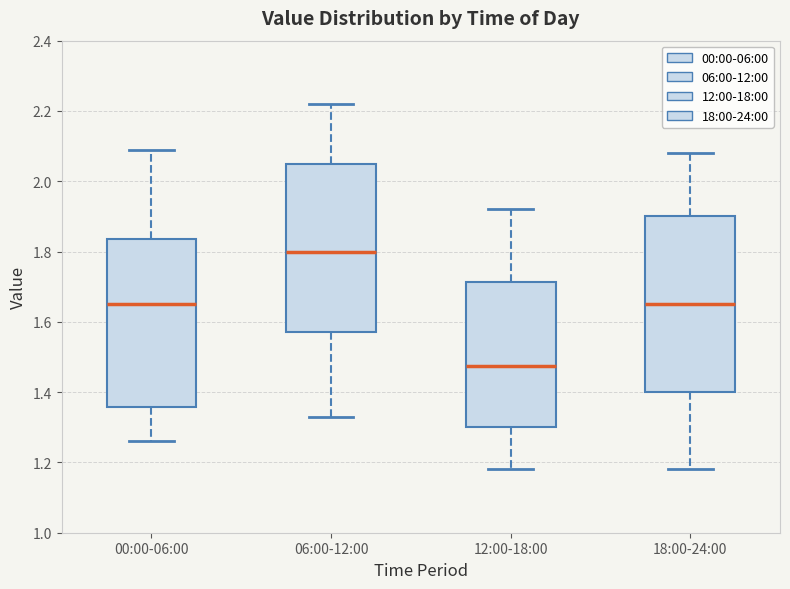

Where is the lower edge of the box for 12:00-18:00 on the y-axis? The values are not printed on the chart, so give them approximately, as read against the axis.

1.30